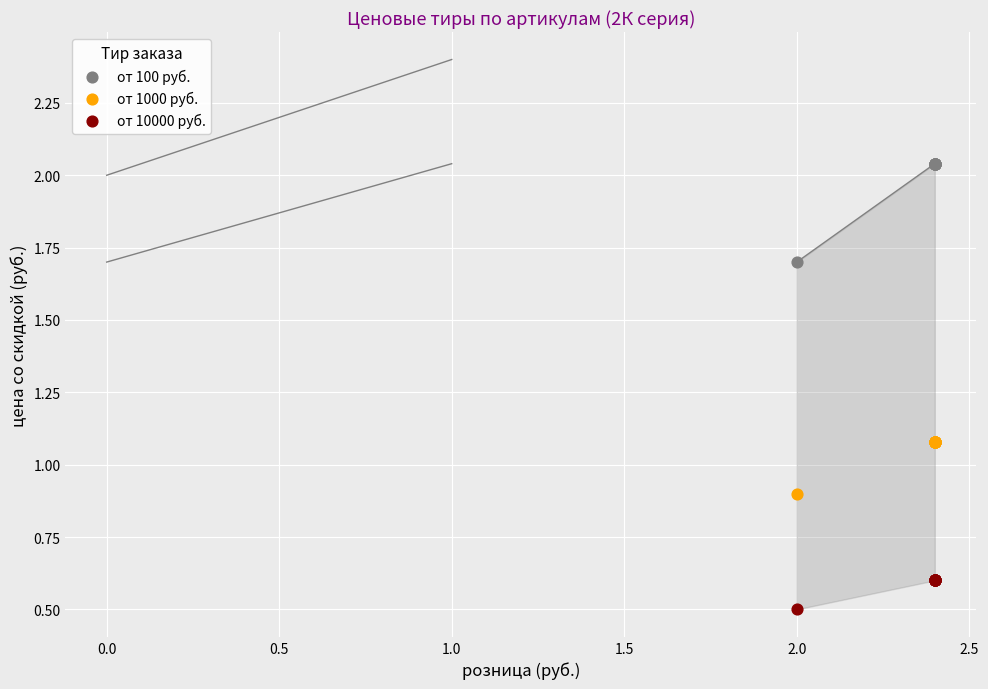

Which series has the largest Y range (max minus min)?

от 100 руб.